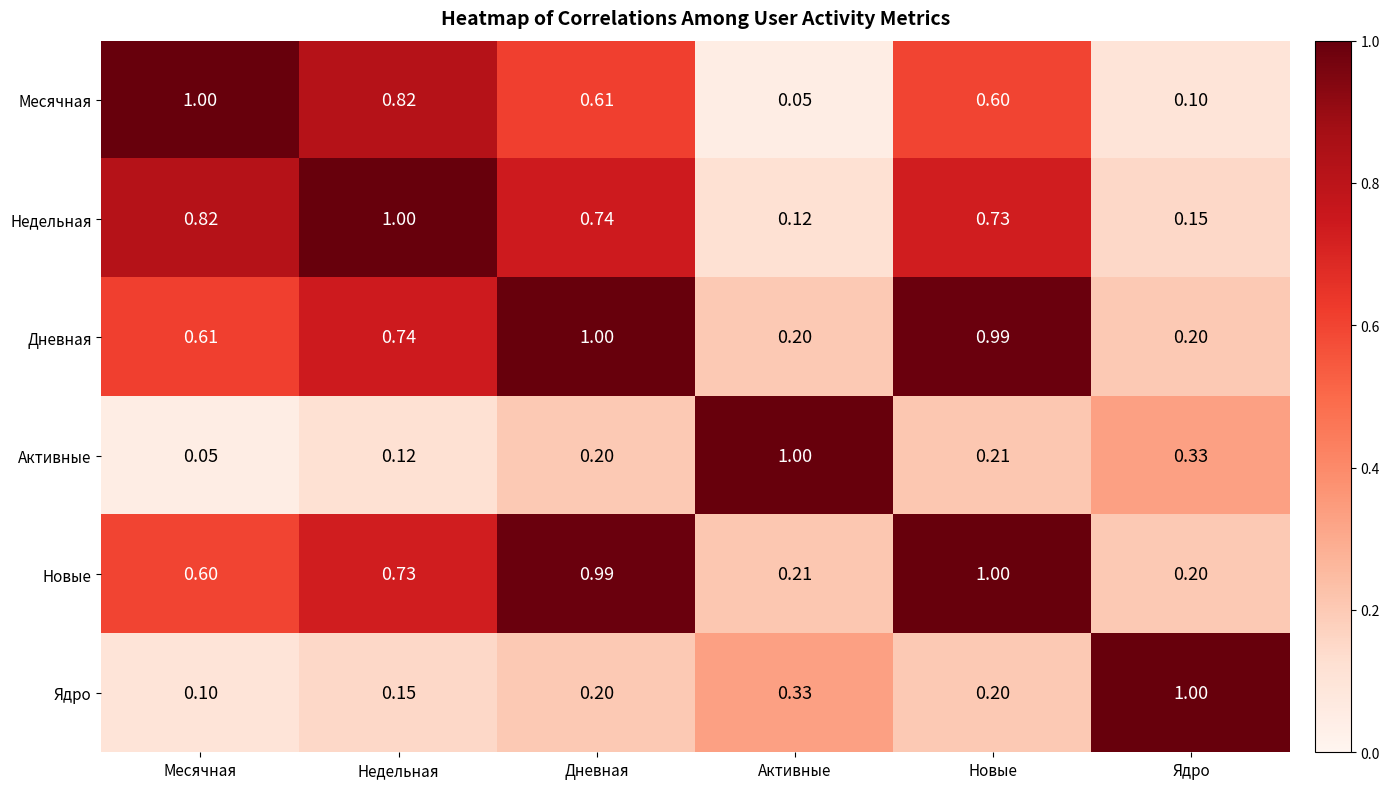

At which label is Новые closest to 0?

Ядро